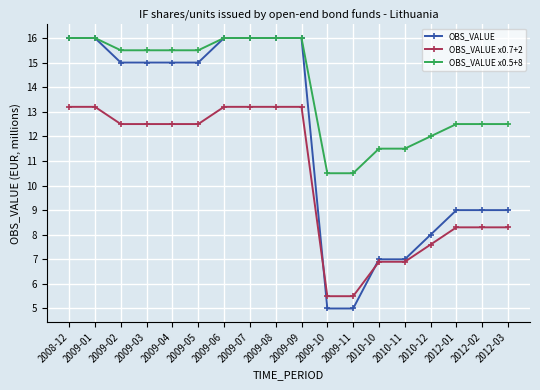

What is the total value across all series at 2009-02?

43.0